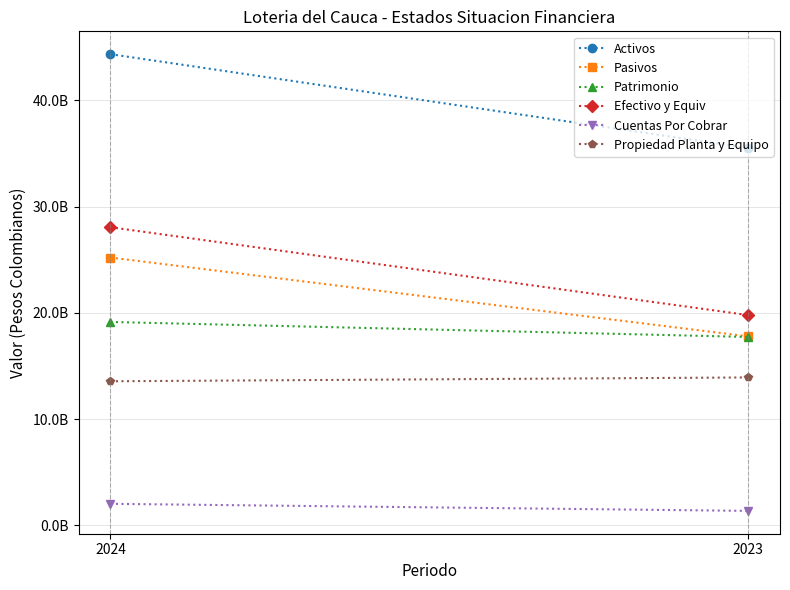

Reading right to left, list all the values displayed in this chart.

Activos: 35514709504.4	44348827706.0
Pasivos: 17785084473.5	25206521410.5
Patrimonio: 17729625030.9	19142305995.5
Efectivo y Equiv: 19788604317.0	28059585889.2
Cuentas Por Cobrar: 1357888963.8	2023351170.7
Propiedad Planta y Equipo: 13918932604.3	13558678796.3